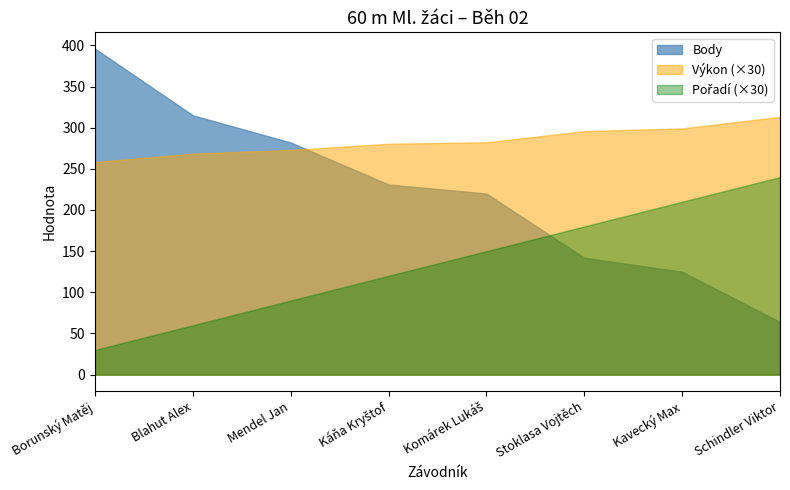

What is the value of the Pořadí point at the 7th from the left?

7.0